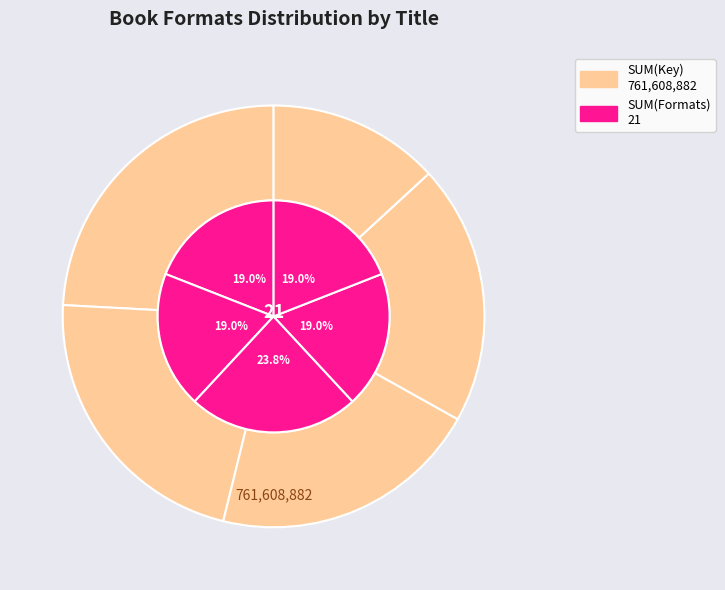

To the nearest percent, what percentage of the pie is Gone Dark?

19%